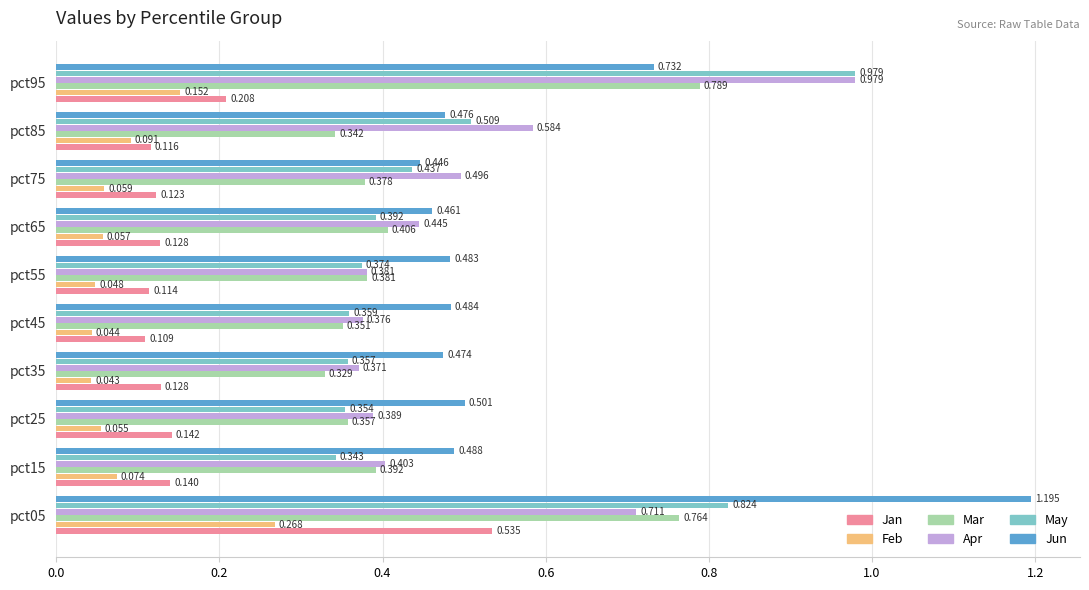

Which series has the widest spread of values?

Jun